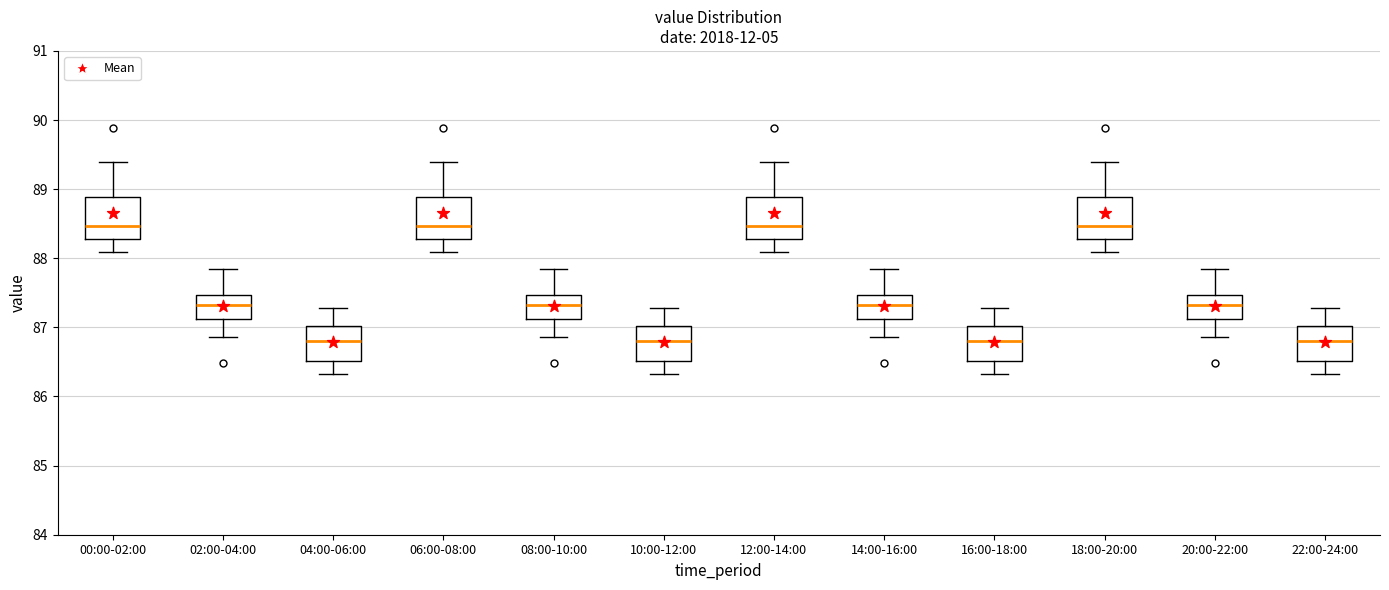

Reading left to right, read every box against the y-axis: the position of its median line, the range the box covers, and the ends of its whiskers. The values are not printed on the chart, so give them approximately, as read against the axis.

00:00-02:00: median 88.5, box 88.3 to 88.9, whiskers 88.1 to 89.4
02:00-04:00: median 87.3, box 87.1 to 87.5, whiskers 86.9 to 87.9
04:00-06:00: median 86.8, box 86.5 to 87.0, whiskers 86.3 to 87.3
06:00-08:00: median 88.5, box 88.3 to 88.9, whiskers 88.1 to 89.4
08:00-10:00: median 87.3, box 87.1 to 87.5, whiskers 86.9 to 87.9
10:00-12:00: median 86.8, box 86.5 to 87.0, whiskers 86.3 to 87.3
12:00-14:00: median 88.5, box 88.3 to 88.9, whiskers 88.1 to 89.4
14:00-16:00: median 87.3, box 87.1 to 87.5, whiskers 86.9 to 87.9
16:00-18:00: median 86.8, box 86.5 to 87.0, whiskers 86.3 to 87.3
18:00-20:00: median 88.5, box 88.3 to 88.9, whiskers 88.1 to 89.4
20:00-22:00: median 87.3, box 87.1 to 87.5, whiskers 86.9 to 87.9
22:00-24:00: median 86.8, box 86.5 to 87.0, whiskers 86.3 to 87.3